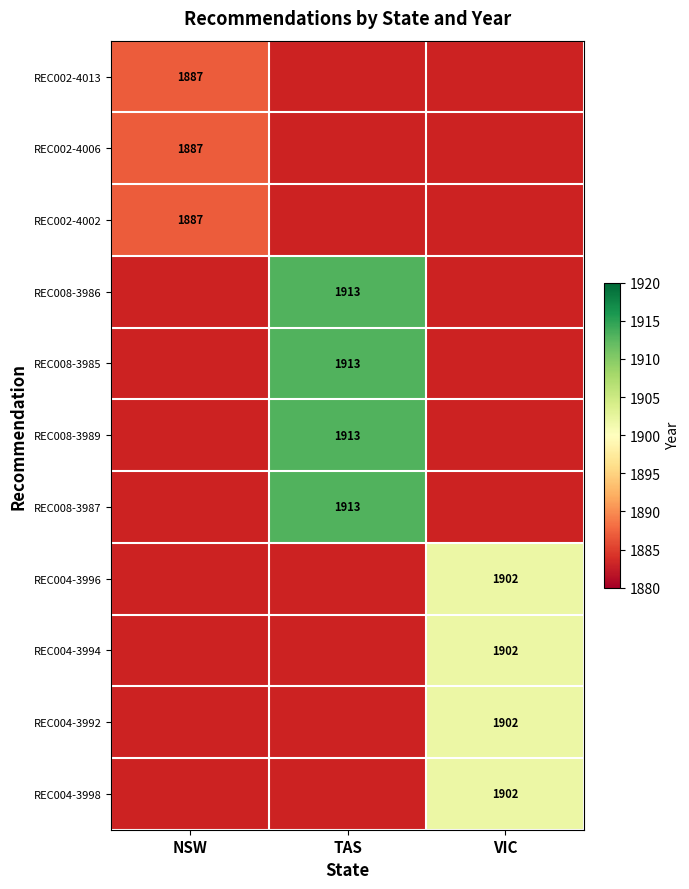

What is the maximum value shown in the chart?

1913.0